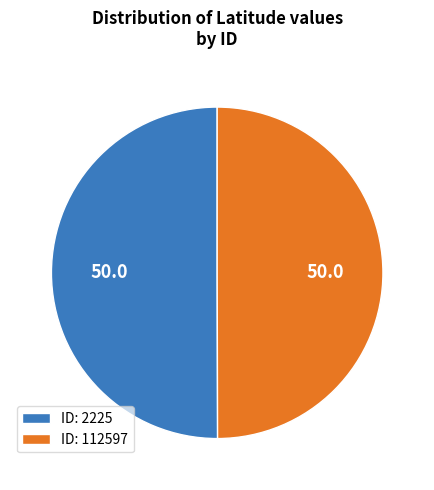

Combined, do ID: 112597 and ID: 2225 account for over 50%?

Yes